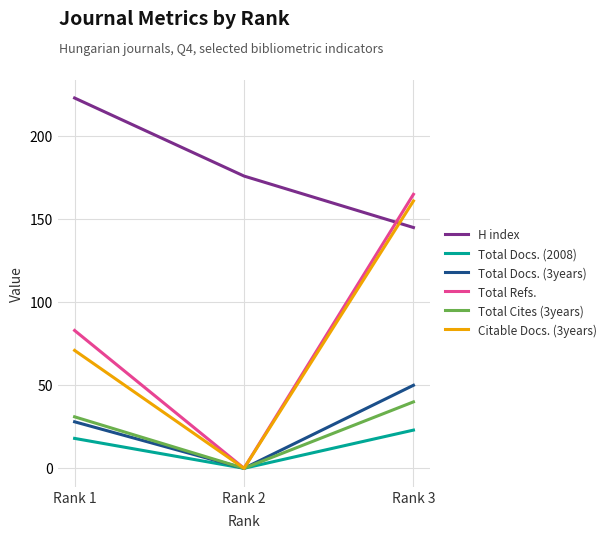

True or false: Total Docs. (3years) has a value of 0 at Rank 2.

True